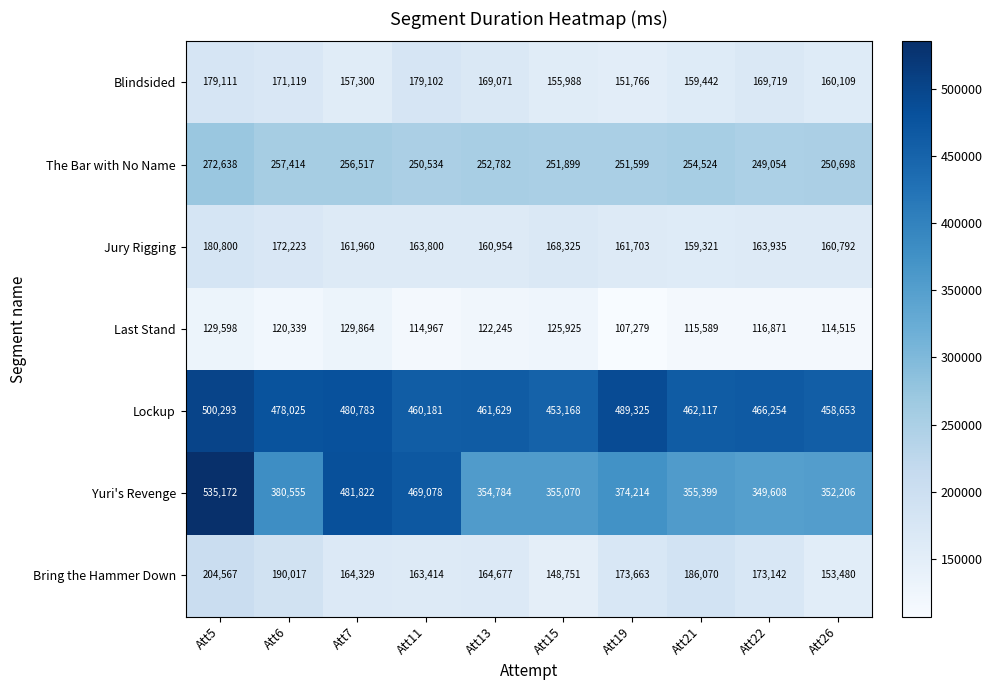

Between Att11 and Att19, which series saw the biggest shift?

Yuri's Revenge